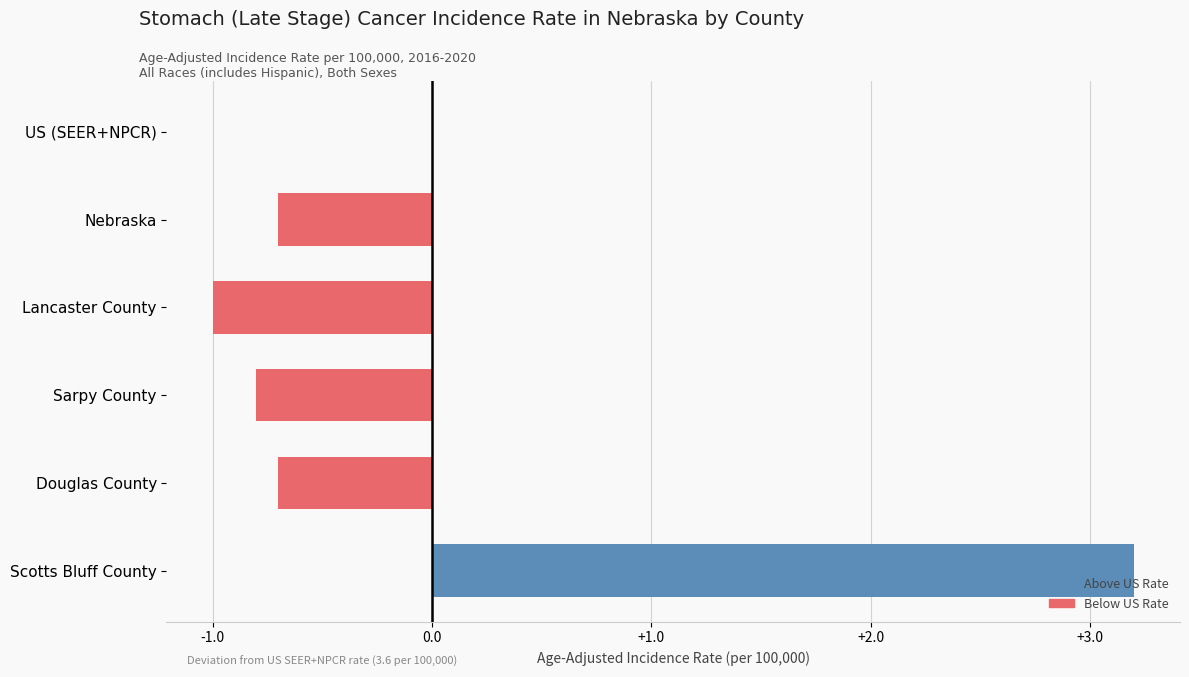

What is the label of the 2nd bar from the right?

Nebraska